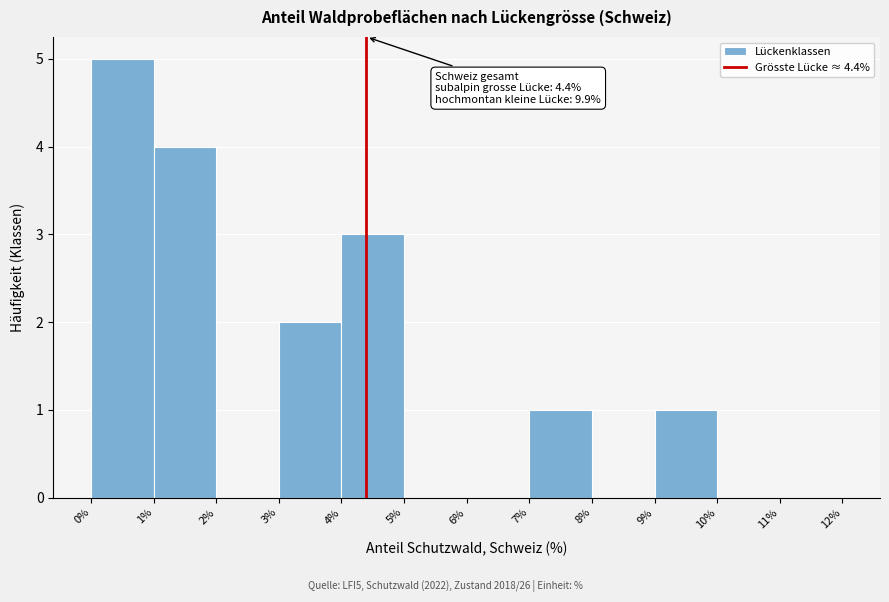

Which range on the x-axis has the tallest bar?

0% to 1%